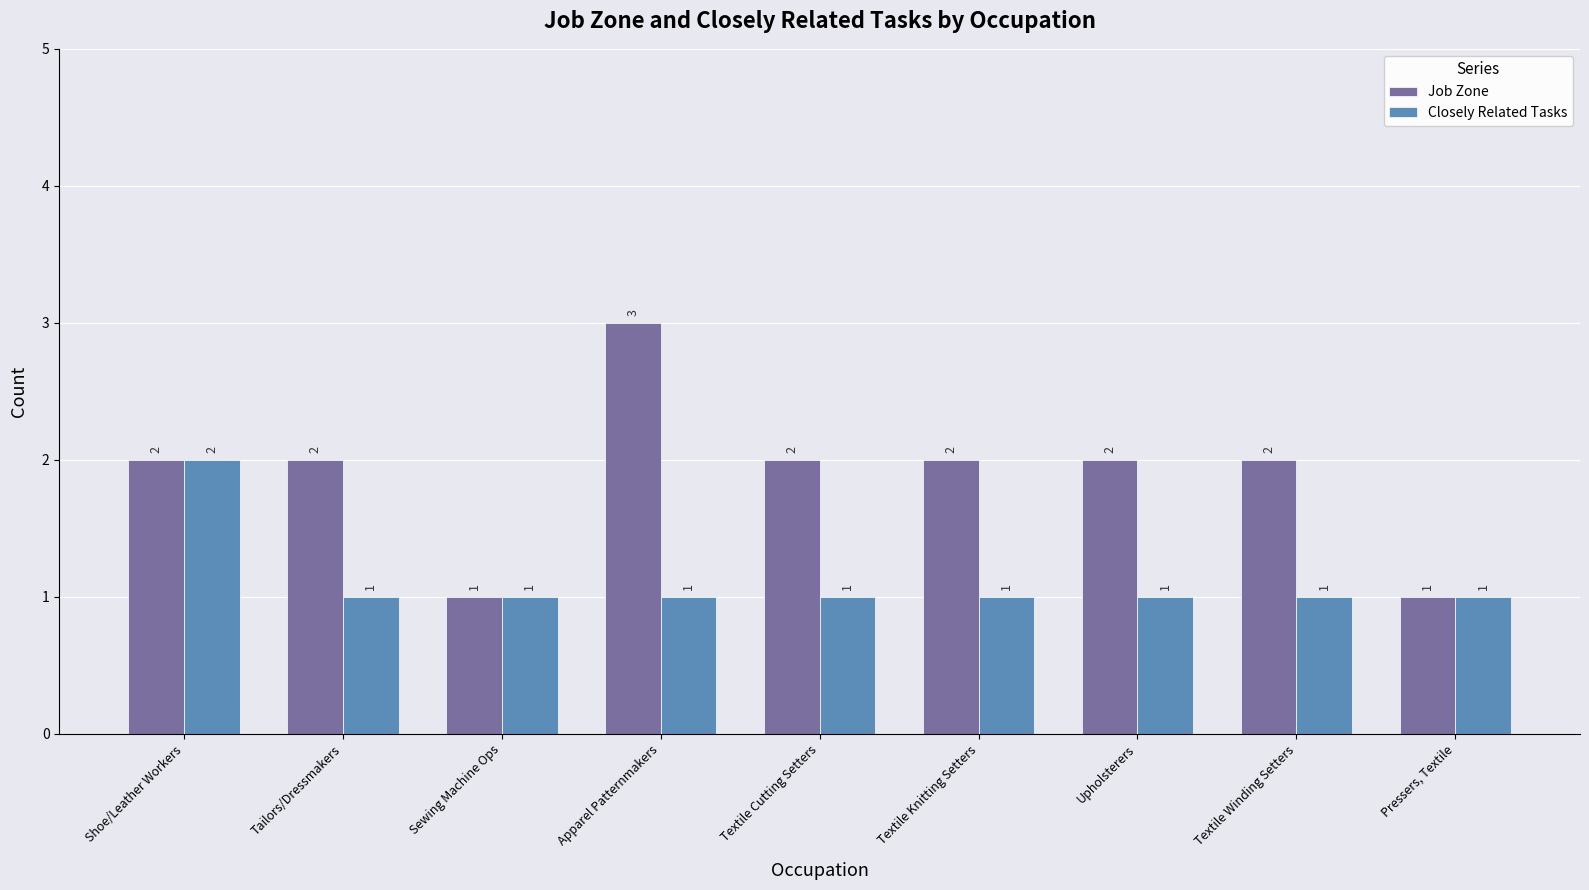

What is the minimum value shown in the chart?

1